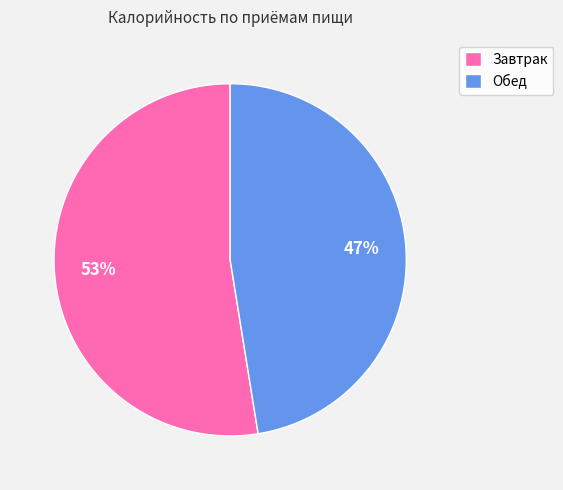

Which has a higher value, Обед or Завтрак?

Завтрак